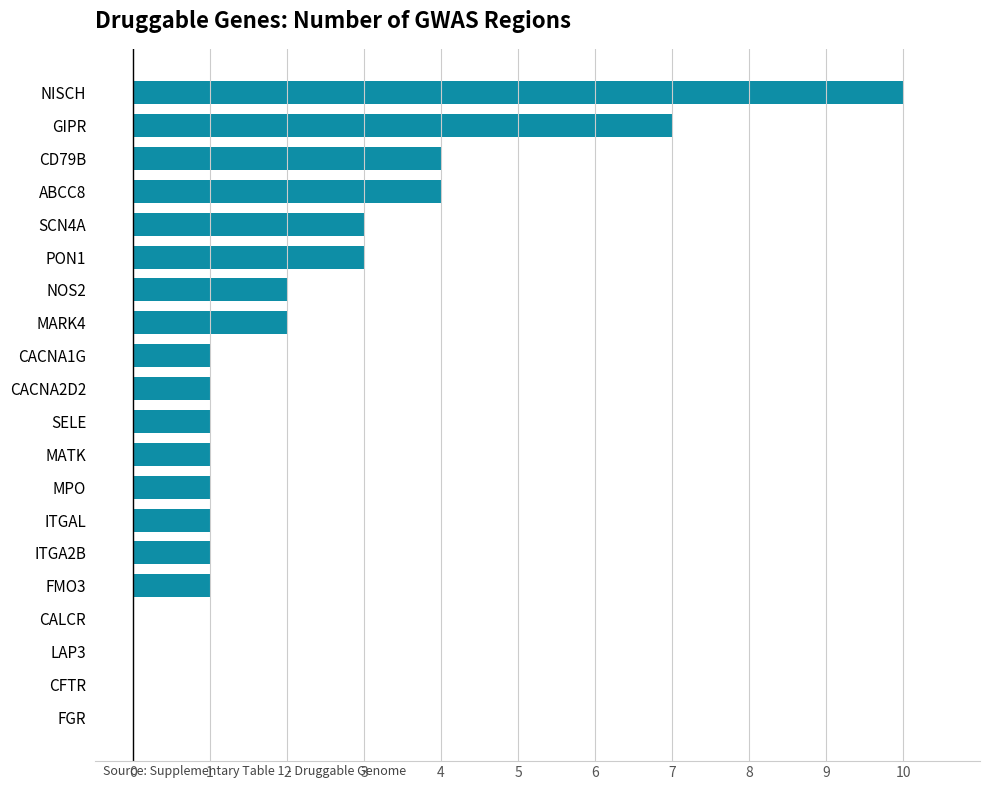

How many series are shown in this chart?

1